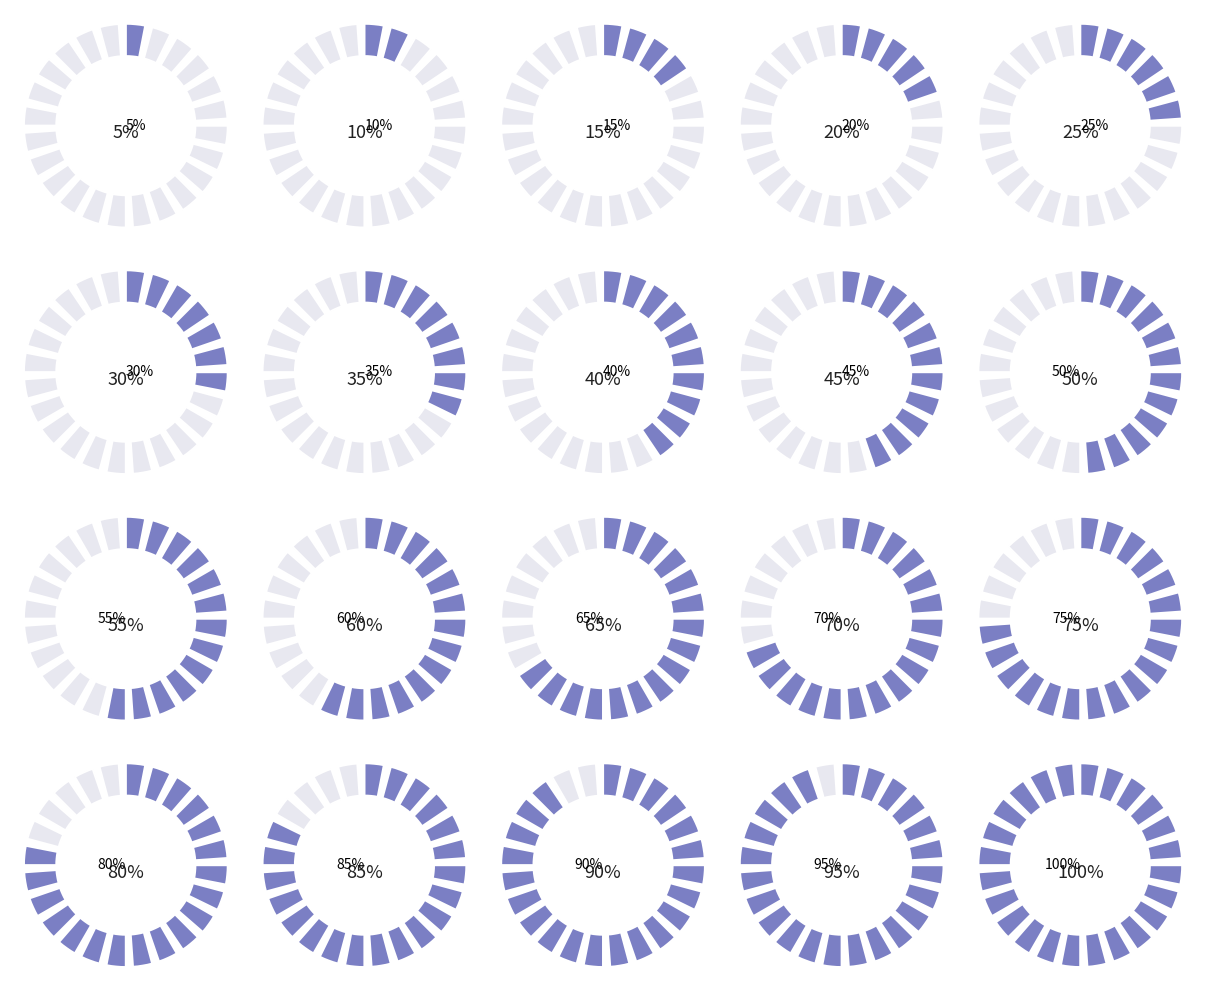

Count the number of slices in the pie.

20